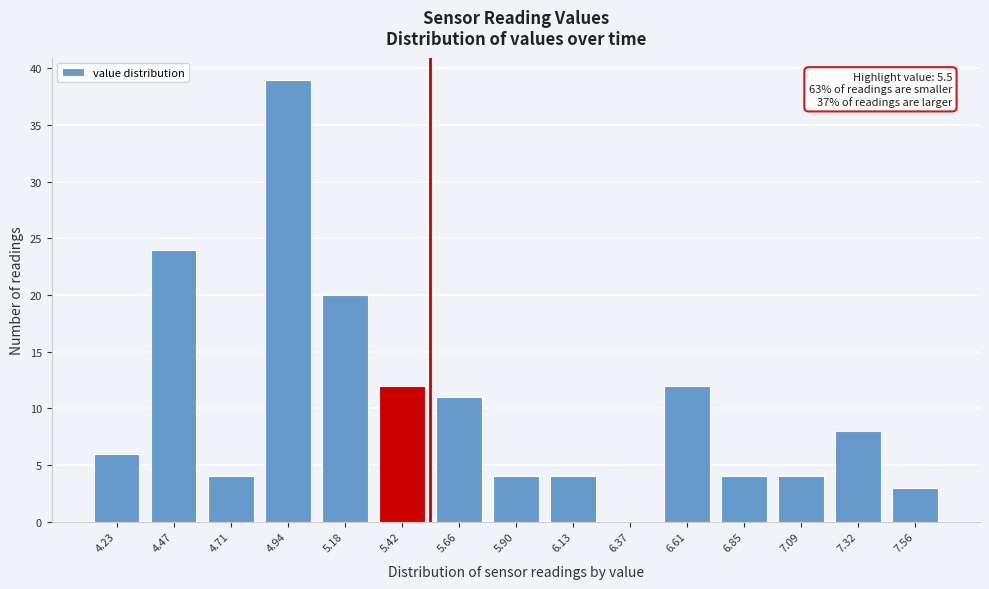

Reading left to right, list all the values displayed in this chart.

4.23=6	4.47=24	4.71=4	4.94=39	5.18=20	5.42=12	5.66=11	5.90=4	6.13=4	6.37=0	6.61=12	6.85=4	7.09=4	7.32=8	7.56=3